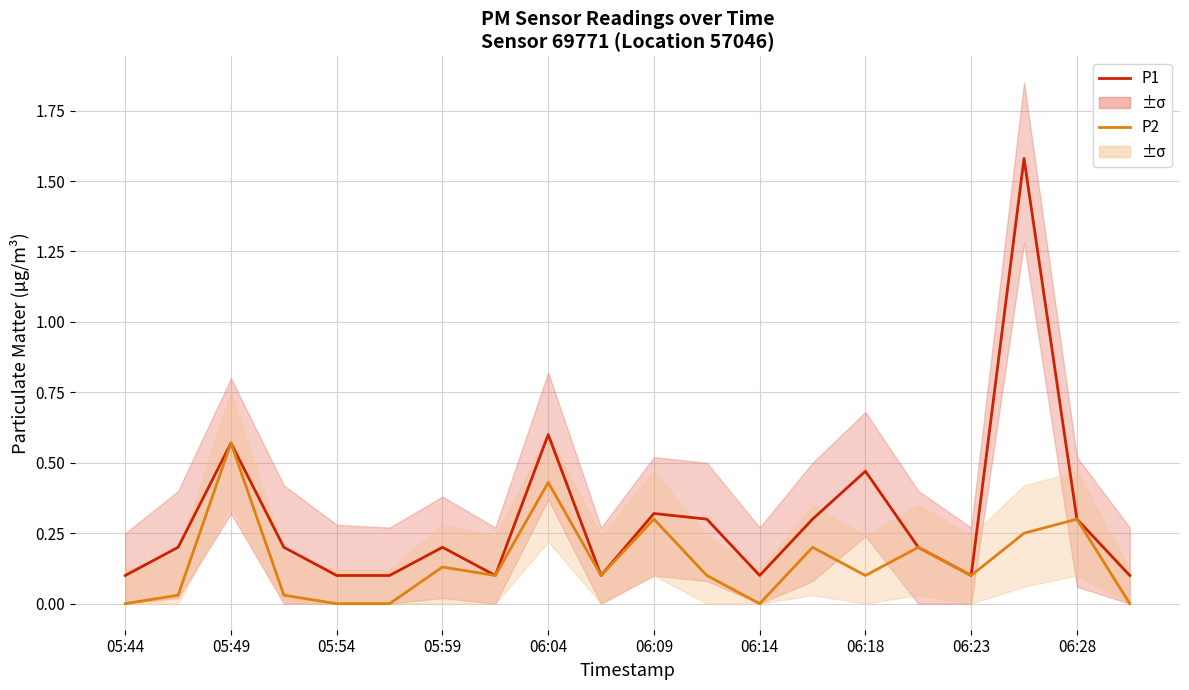

Between 06:09 and 05:49, which is larger?

05:49